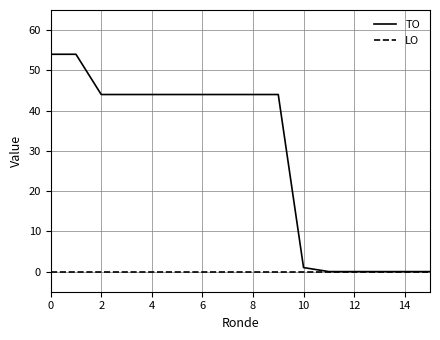

What is the average value of the TO series?

29